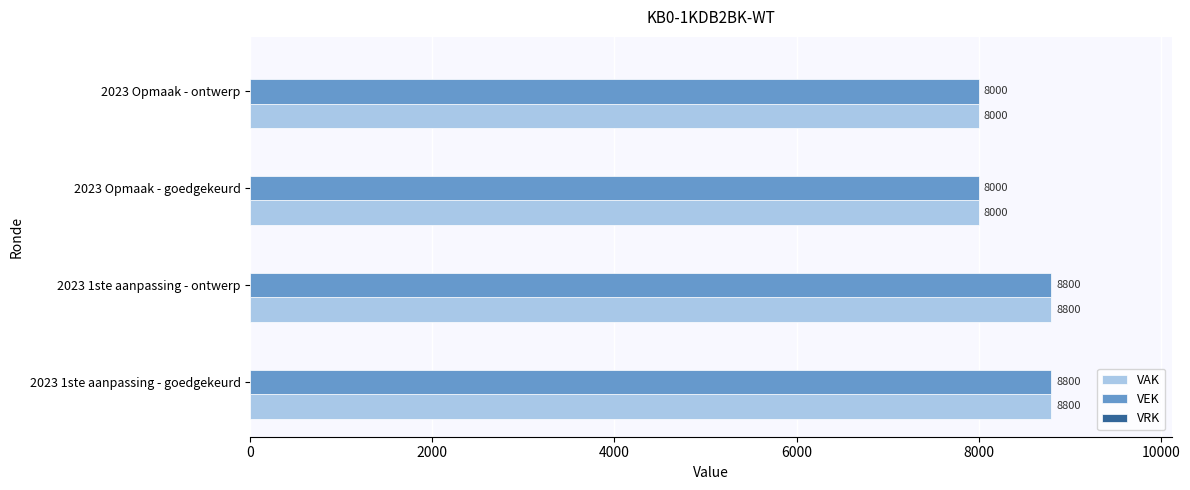

What is the smallest value displayed?

8000